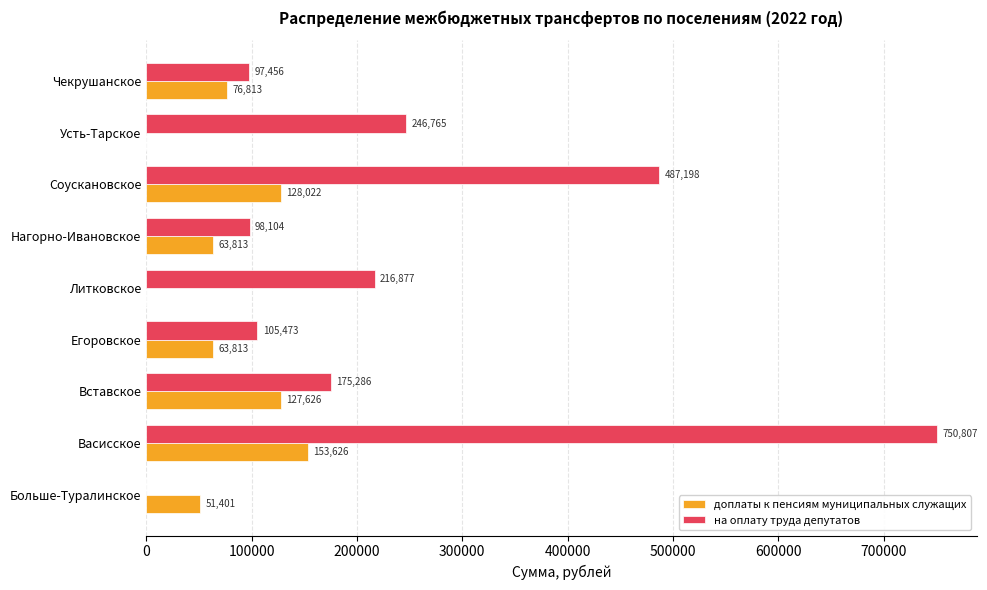

Between Вставское and Егоровское, which series saw the biggest shift?

на оплату труда депутатов